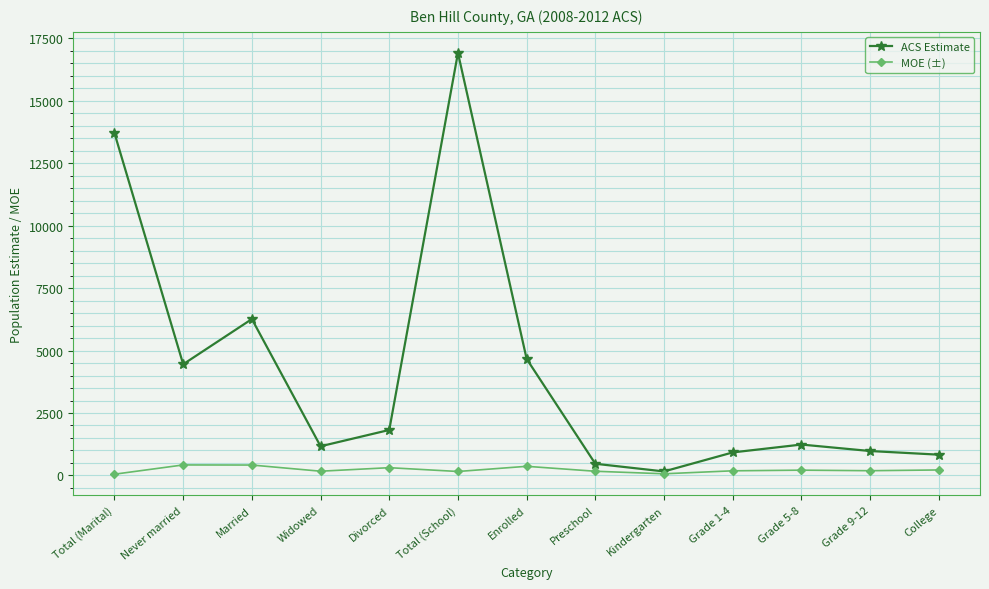

List the series in order of their overall mean, lowest first.

MOE (±), ACS Estimate